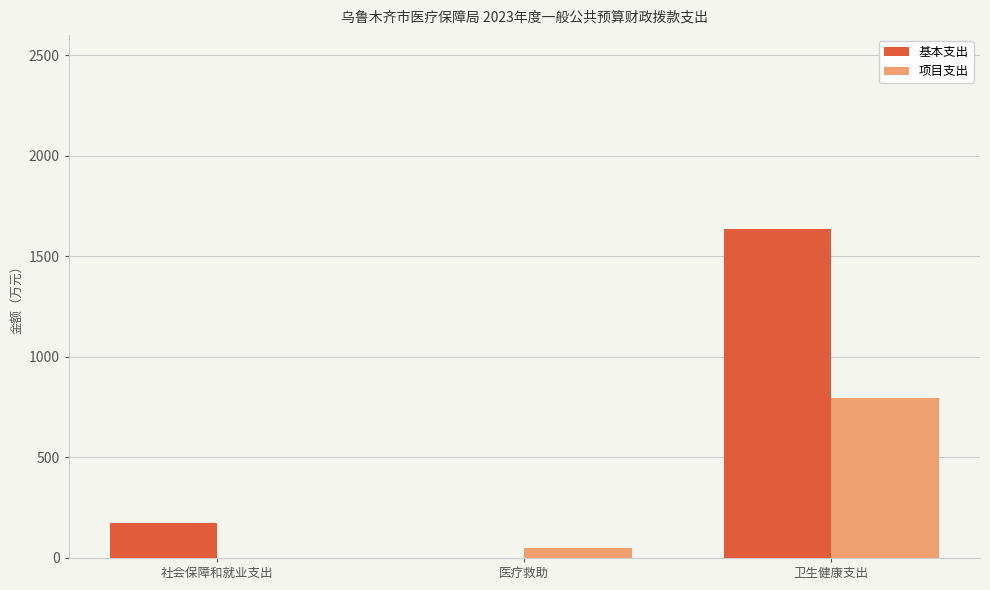

The value of 基本支出 at 医疗救助 is -985.8. True or false?

False